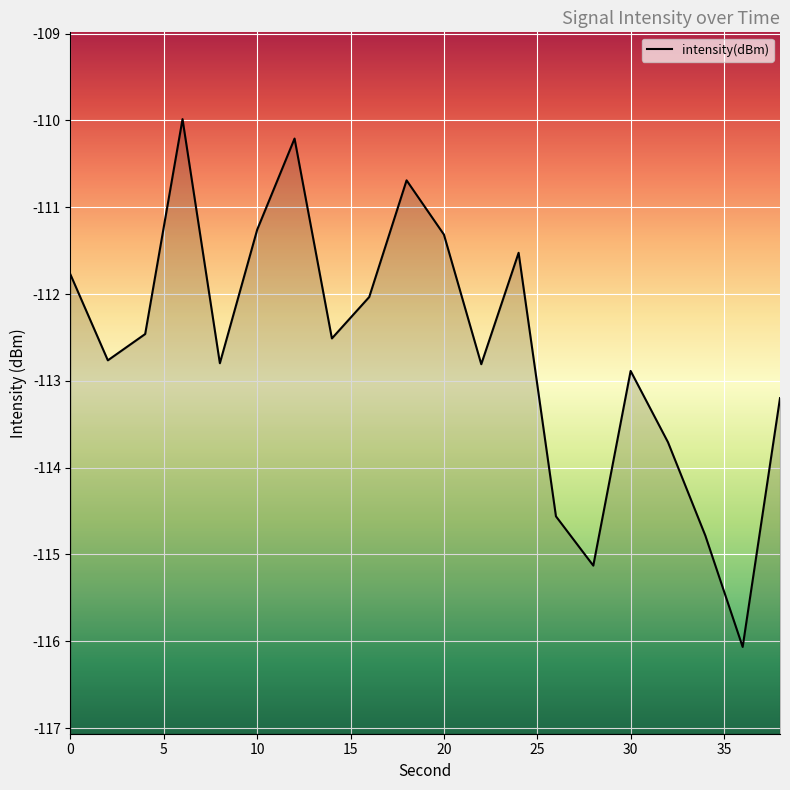

What is the value of the 4th point from the left?

-110.0